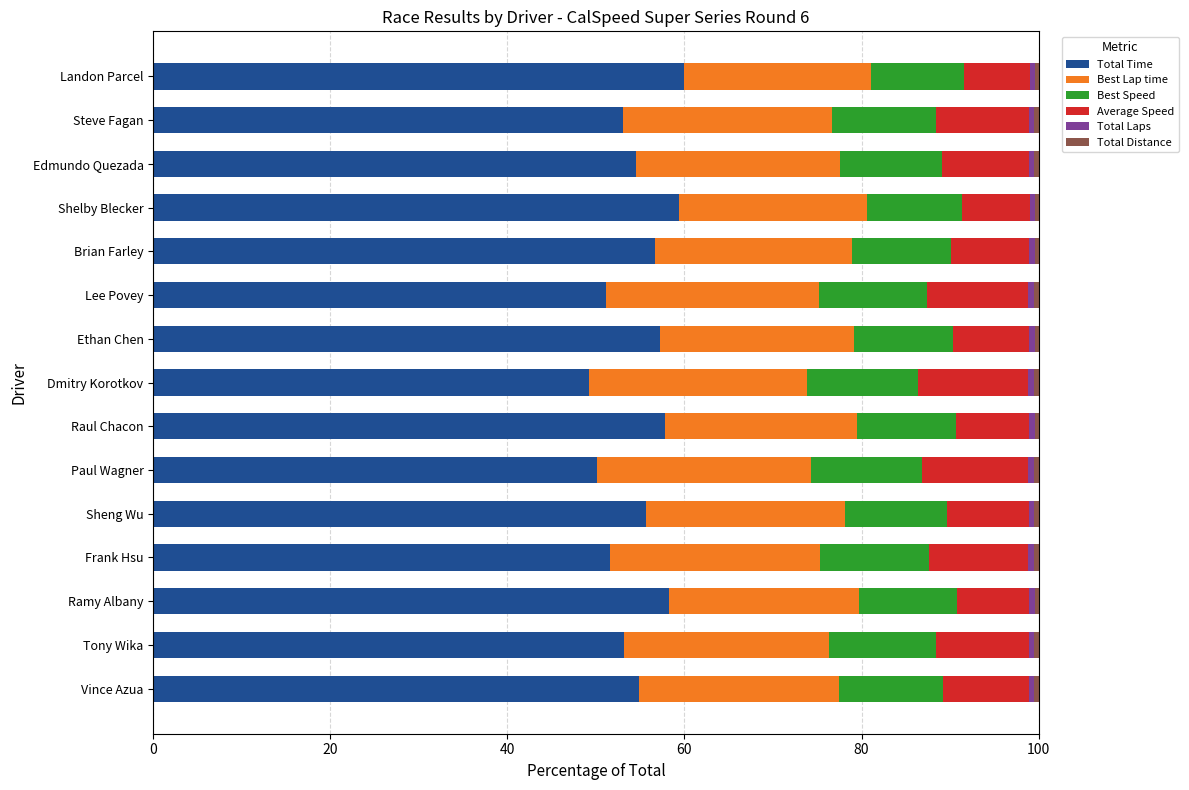

What is the highest value of the Total Time series?

59.9